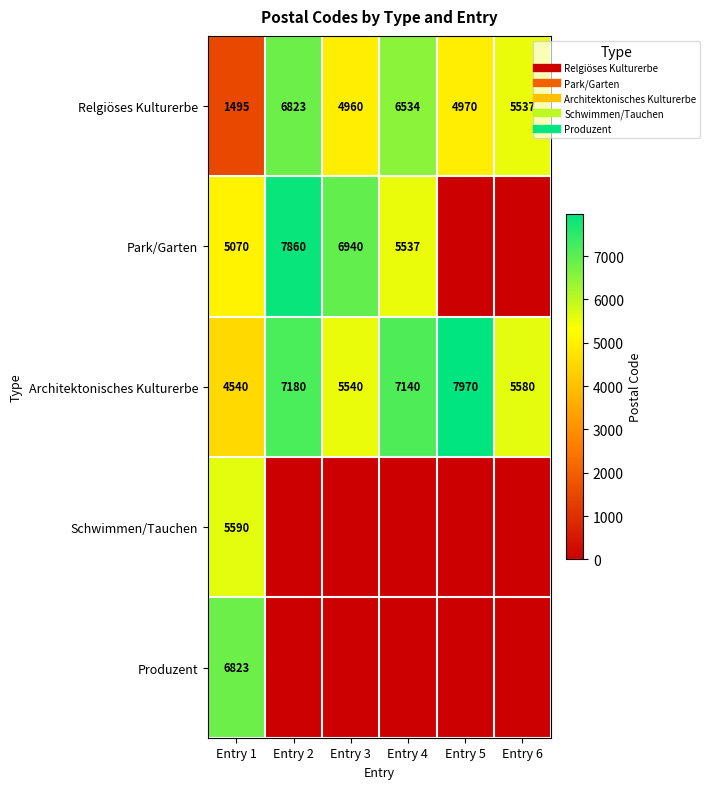

True or false: Architektonisches Kulturerbe has a value of 10154 at Entry 4.

False